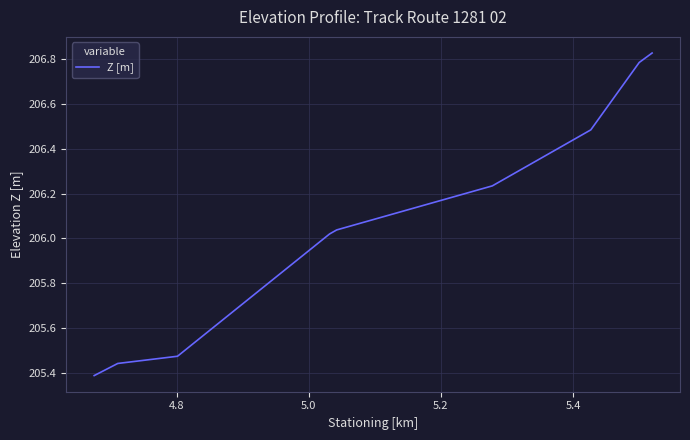

What is the difference between the maximum and minimum values?

1.4